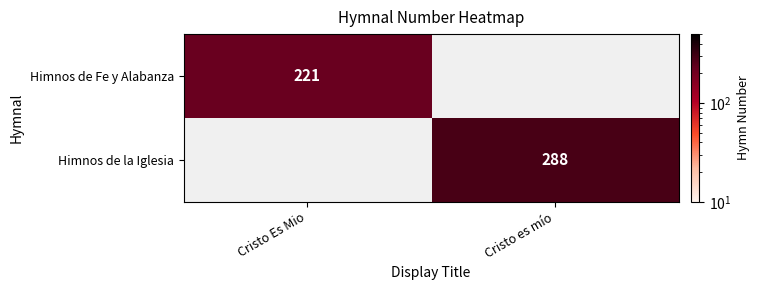

At which category does the chart reach its peak across all series?

Cristo es mío